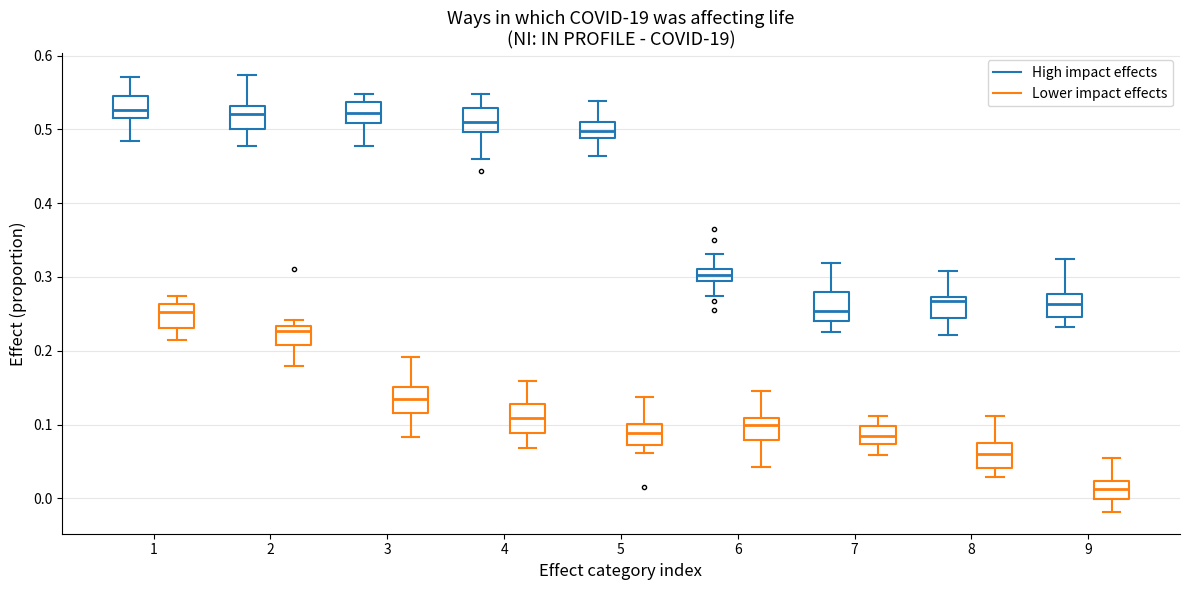

Reading left to right, transcribe this box plot: for each box, give where its median line is, the range the box spans, and where its two whiskers end, as read against the y-axis. The values are not printed on the chart, so give them approximately, as read against the axis.

1 (High impact effects): median 0.53, box 0.52 to 0.54, whiskers 0.48 to 0.57
1 (Lower impact effects): median 0.25, box 0.23 to 0.26, whiskers 0.22 to 0.27
2 (High impact effects): median 0.52, box 0.50 to 0.53, whiskers 0.48 to 0.57
2 (Lower impact effects): median 0.23 (just below the box's upper edge), box 0.21 to 0.23, whiskers 0.18 to 0.24
3 (High impact effects): median 0.52, box 0.51 to 0.54, whiskers 0.48 to 0.55
3 (Lower impact effects): median 0.14, box 0.12 to 0.15, whiskers 0.08 to 0.19
4 (High impact effects): median 0.51, box 0.50 to 0.53, whiskers 0.46 to 0.55
4 (Lower impact effects): median 0.11, box 0.09 to 0.13, whiskers 0.07 to 0.16
5 (High impact effects): median 0.50, box 0.49 to 0.51, whiskers 0.46 to 0.54
5 (Lower impact effects): median 0.09, box 0.07 to 0.10, whiskers 0.06 to 0.14
6 (High impact effects): median 0.30, box 0.29 to 0.31, whiskers 0.27 to 0.33
6 (Lower impact effects): median 0.10, box 0.08 to 0.11, whiskers 0.04 to 0.15
7 (High impact effects): median 0.25, box 0.24 to 0.28, whiskers 0.23 to 0.32
7 (Lower impact effects): median 0.08, box 0.07 to 0.10, whiskers 0.06 to 0.11
8 (High impact effects): median 0.27 (just below the box's upper edge), box 0.24 to 0.27, whiskers 0.22 to 0.31
8 (Lower impact effects): median 0.06, box 0.04 to 0.07, whiskers 0.03 to 0.11
9 (High impact effects): median 0.26, box 0.25 to 0.28, whiskers 0.23 to 0.32
9 (Lower impact effects): median 0.01, box 0.00 to 0.02, whiskers -0.02 to 0.05